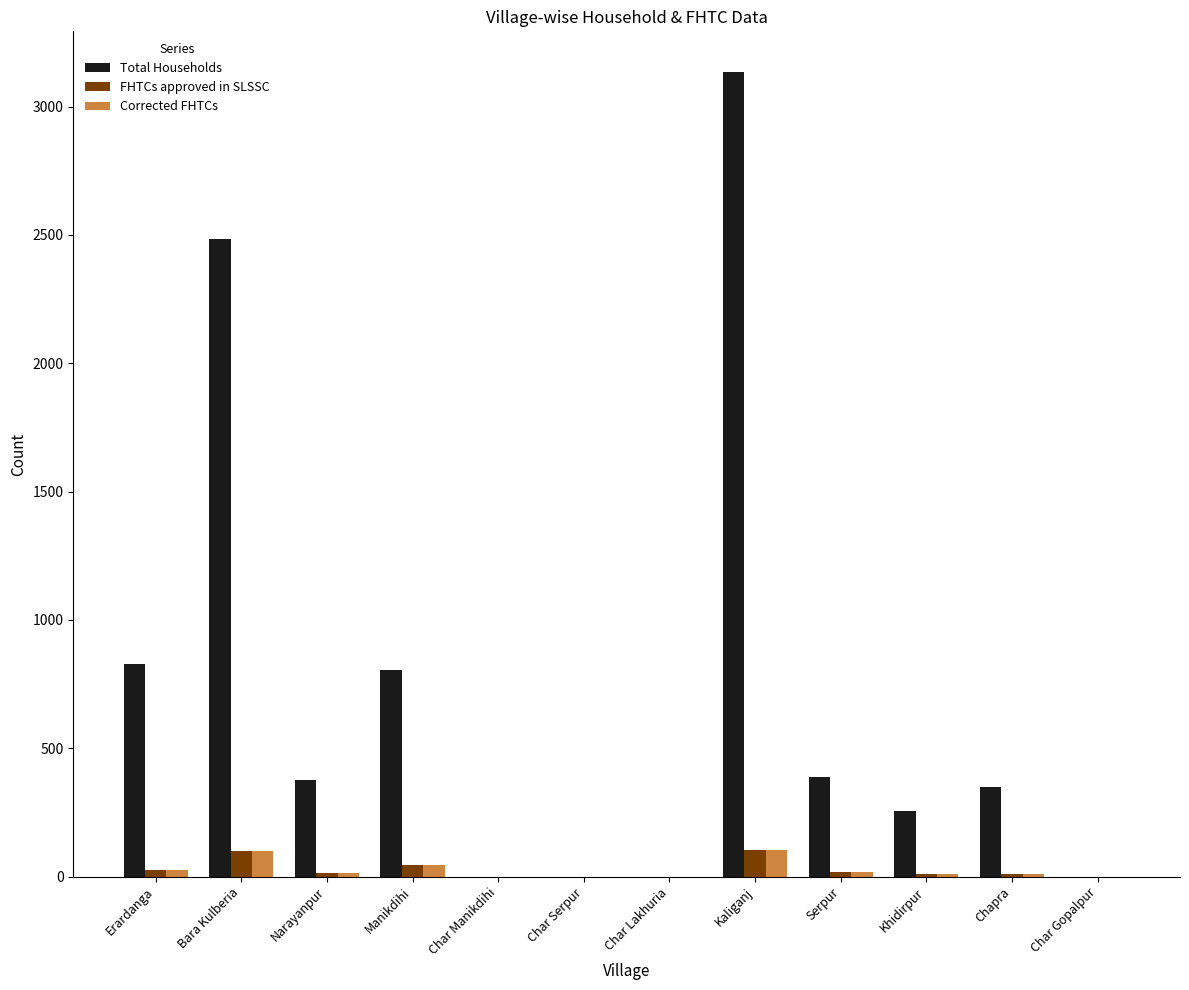

What is the sum of all Corrected FHTCs values?

328